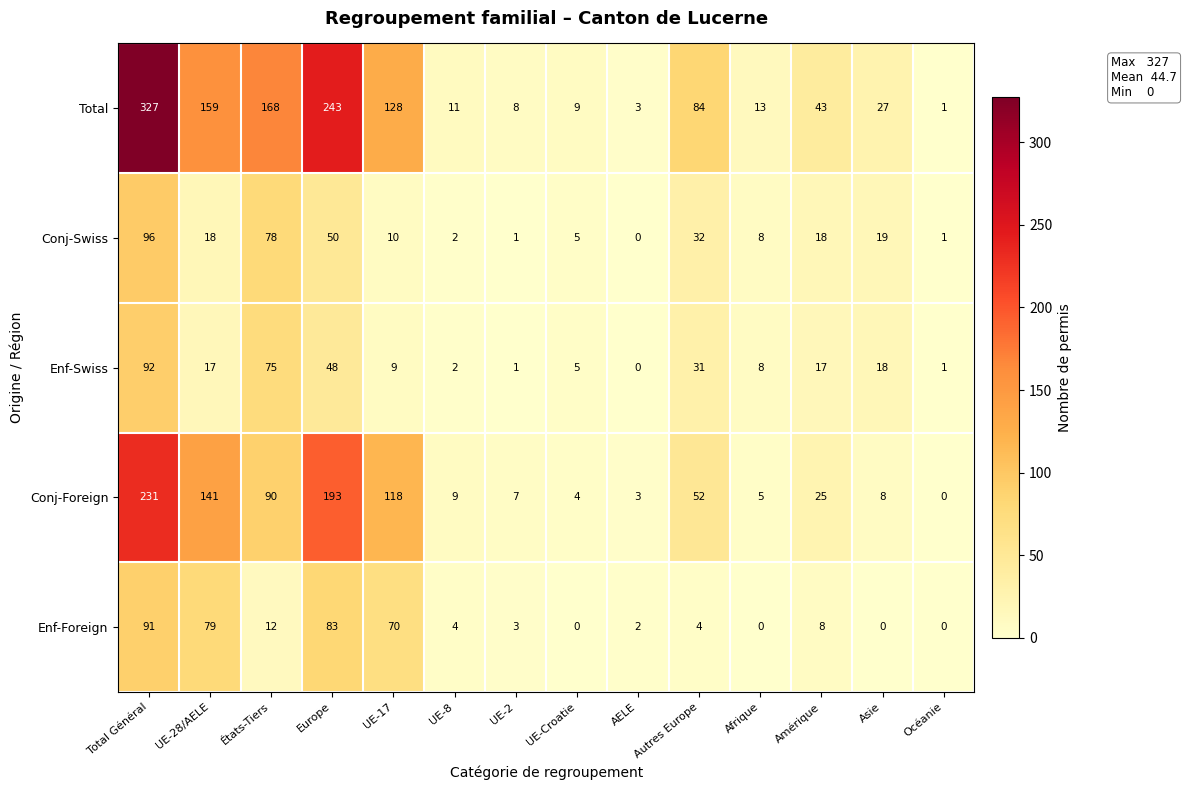

Rank the series at Europe from lowest to highest value.

Enf-Swiss, Conj-Swiss, Enf-Foreign, Conj-Foreign, Total